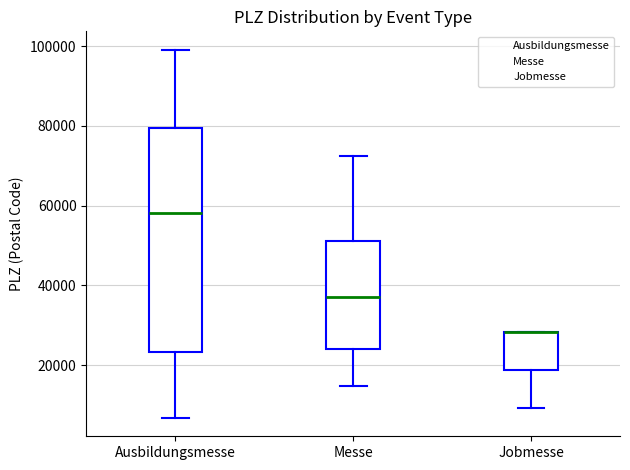

Reading left to right, transcribe this box plot: for each box, give where its median line is, the range the box spans, and where its two whiskers end, as read against the y-axis. The values are not printed on the chart, so give them approximately, as read against the axis.

Ausbildungsmesse: median 58000, box 24000 to 80000, whiskers 6000 to 100000
Messe: median 38000, box 24000 to 52000, whiskers 14000 to 72000
Jobmesse: median 28000 (drawn on the box's upper edge), box 18000 to 28000, whiskers 10000 to 28000